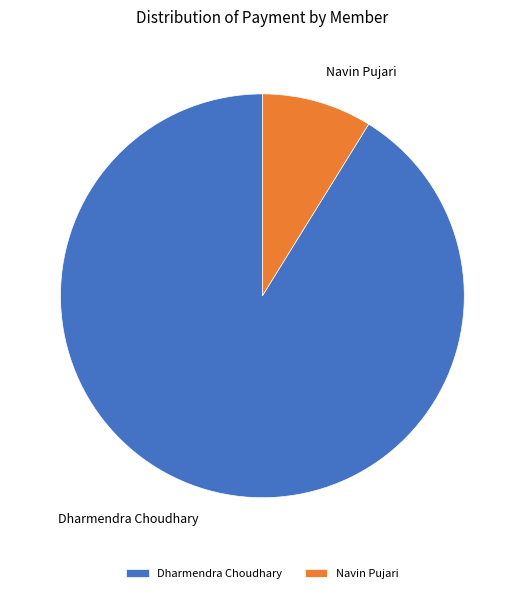

Is it true that Dharmendra Choudhary is 91% of the pie?

True